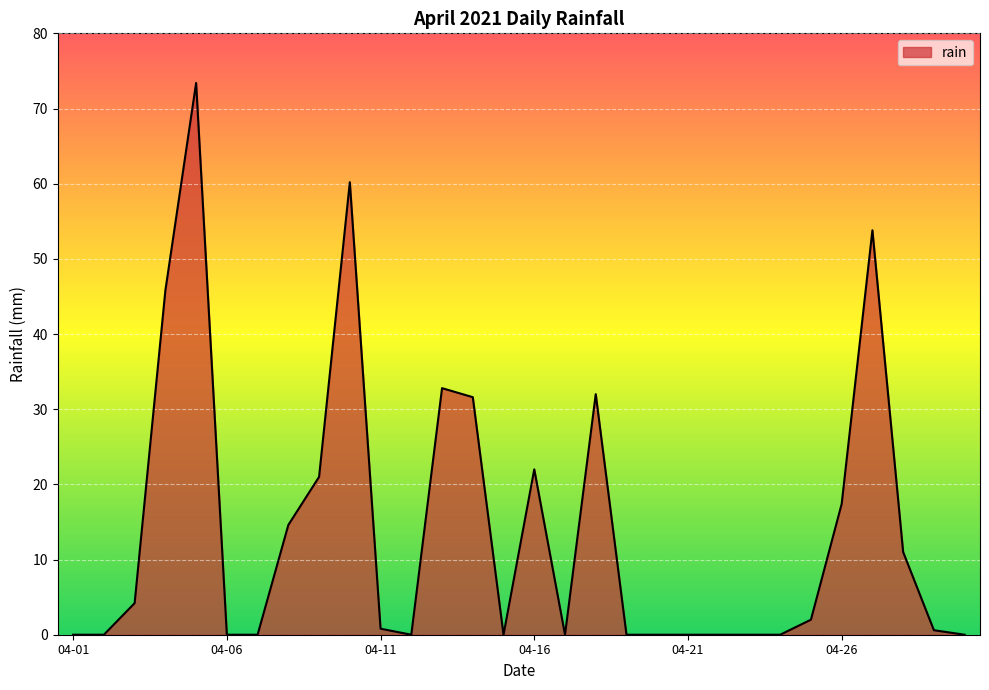

The value at 04-01 is 0.0. True or false?

True